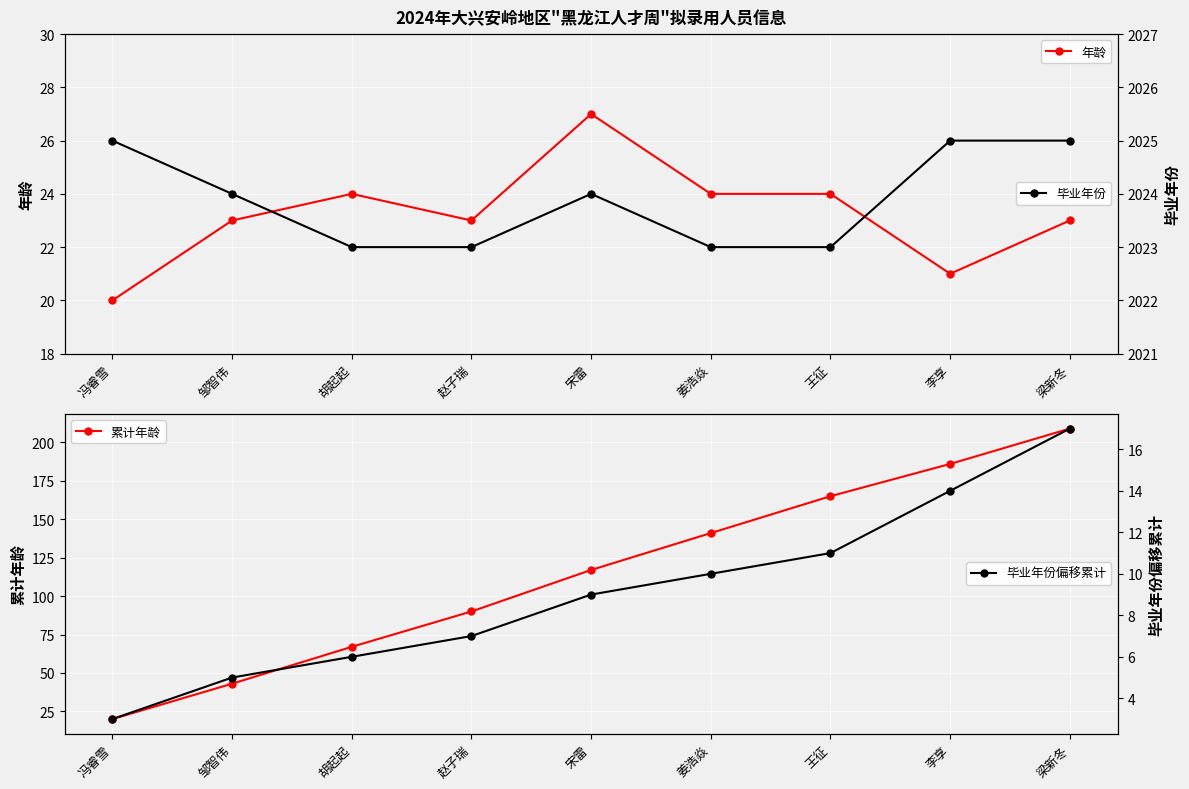

Rank the series by their maximum value, from highest to lowest.

毕业年份, 累计年龄, 年龄, 毕业年份偏移累计